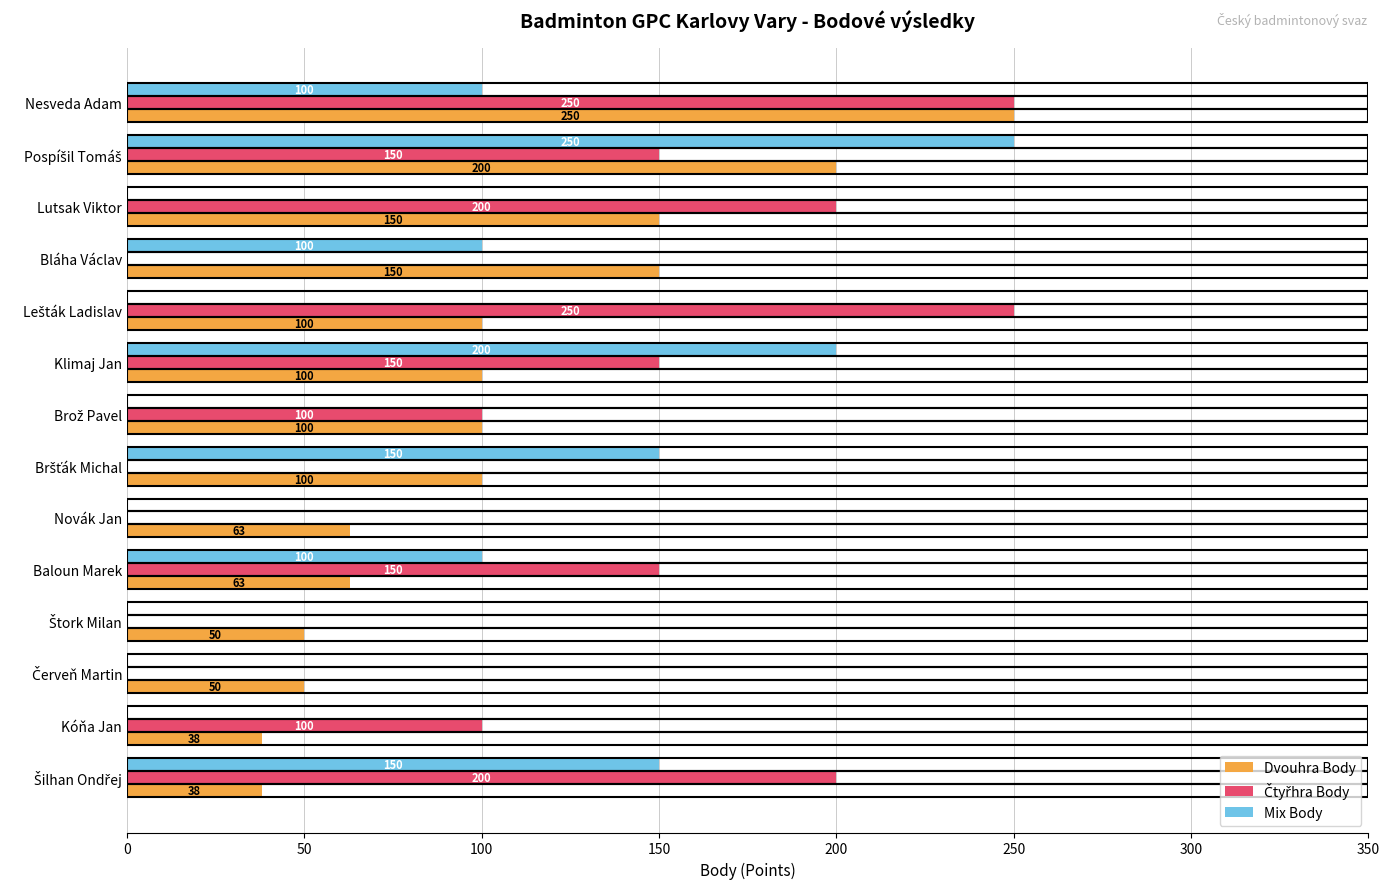

What is the maximum value for Mix Body?

250